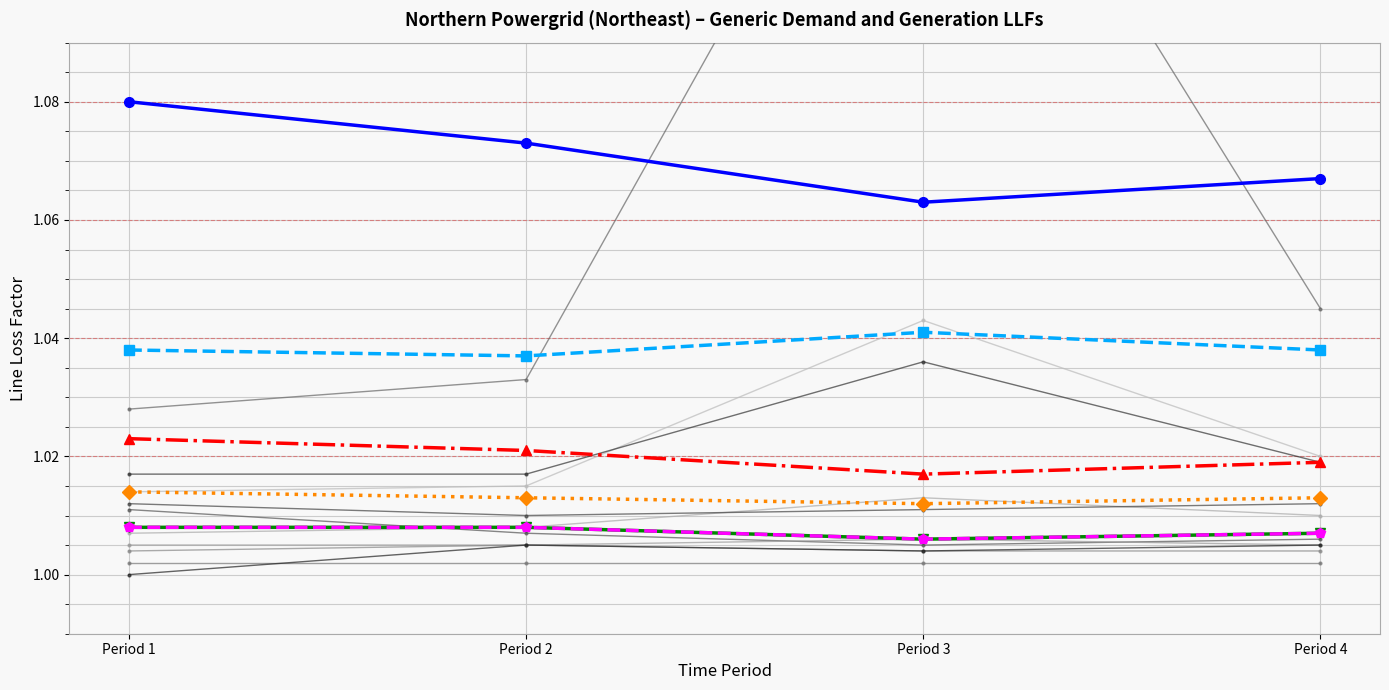

What value does the Low Voltage Network series have at Period 3?

1.1